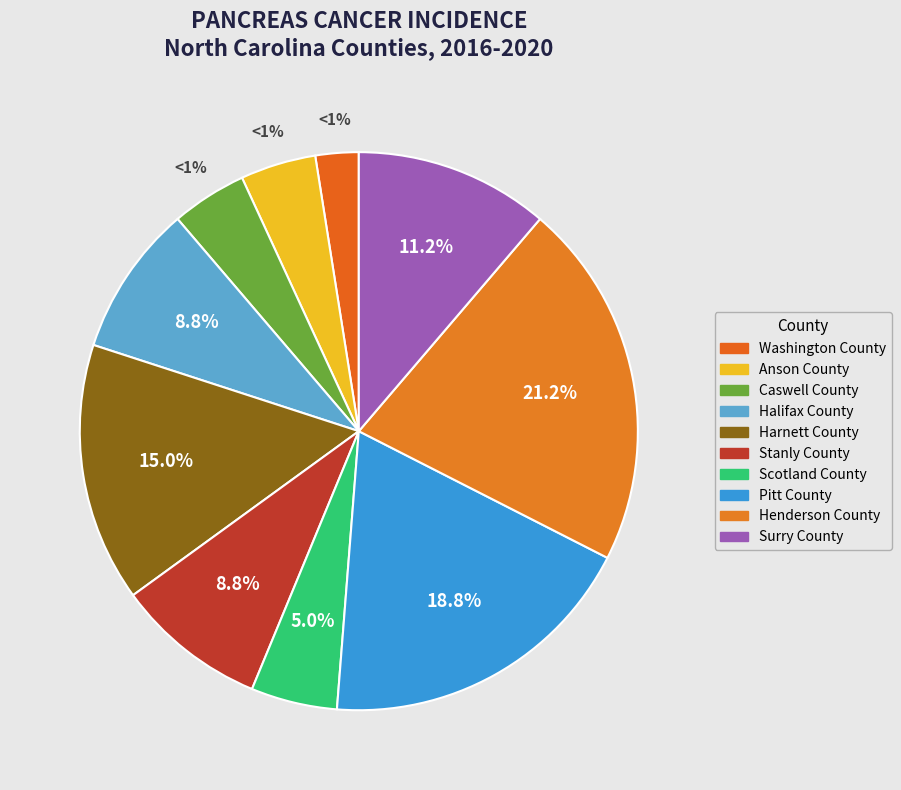

How many slices are in this pie chart?

10